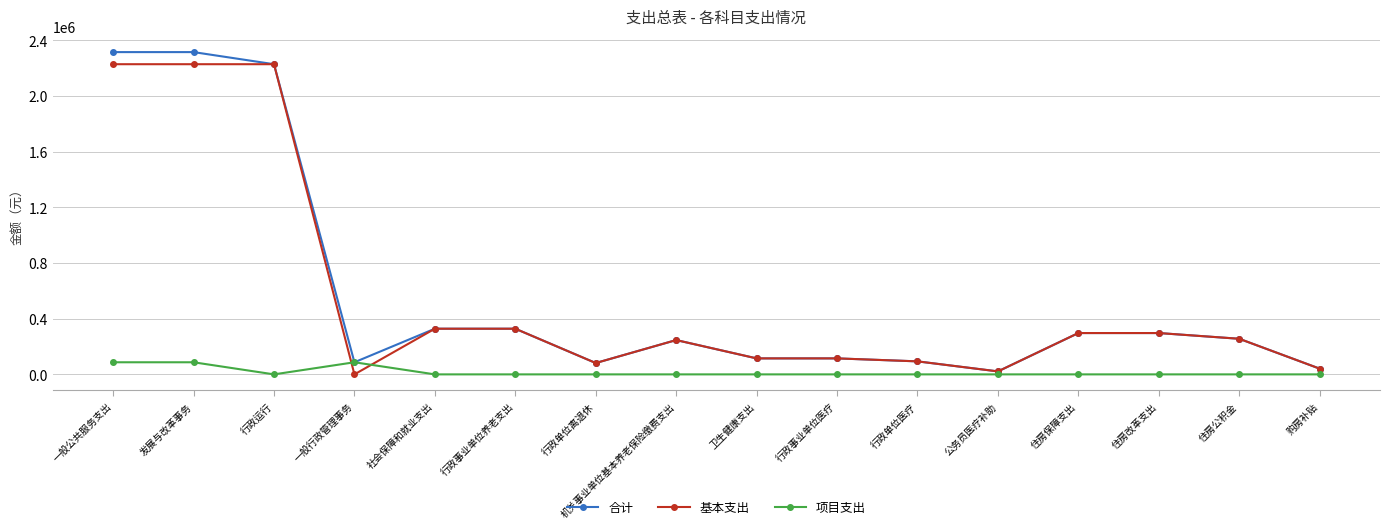

What is the greatest value displayed?

2315833